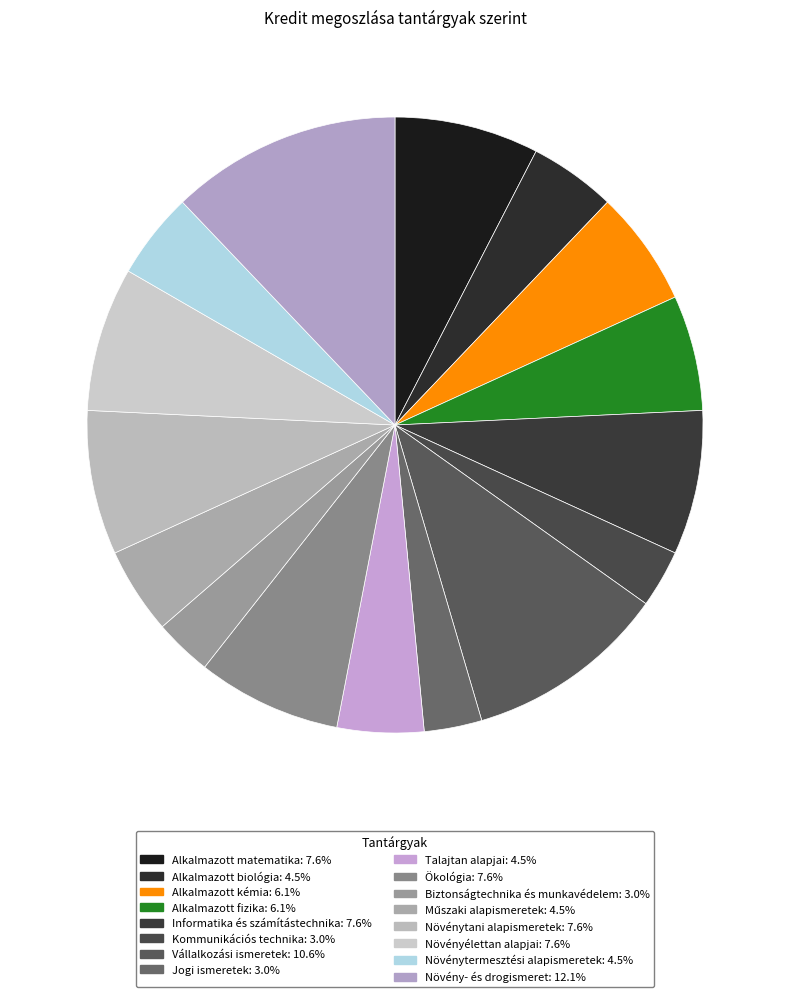

The Növény- és drogismeret slice represents 22% of the pie. True or false?

False